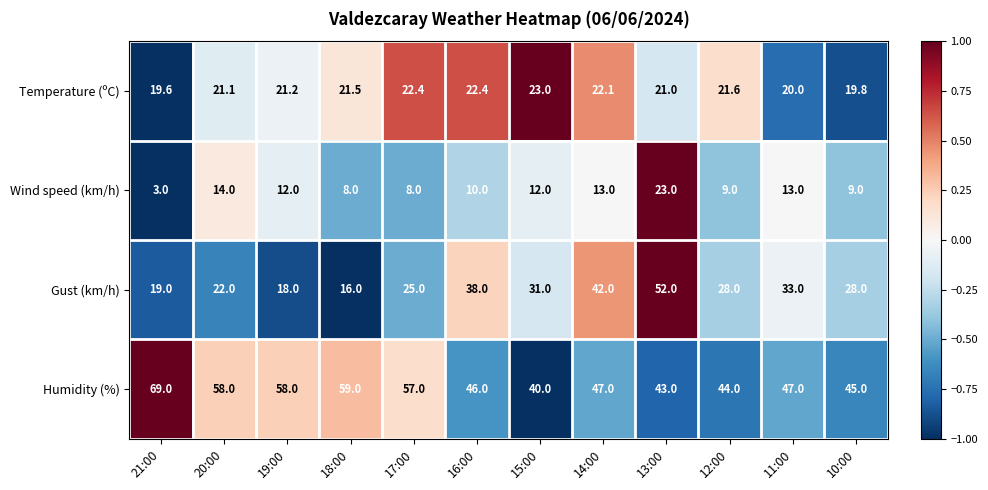

The value of Gust (km/h) at 12:00 is 28.0. True or false?

True